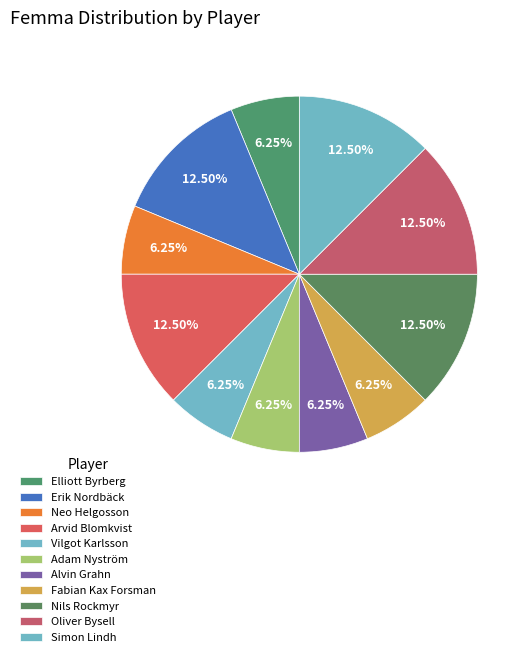

How many segments does this pie chart have?

11